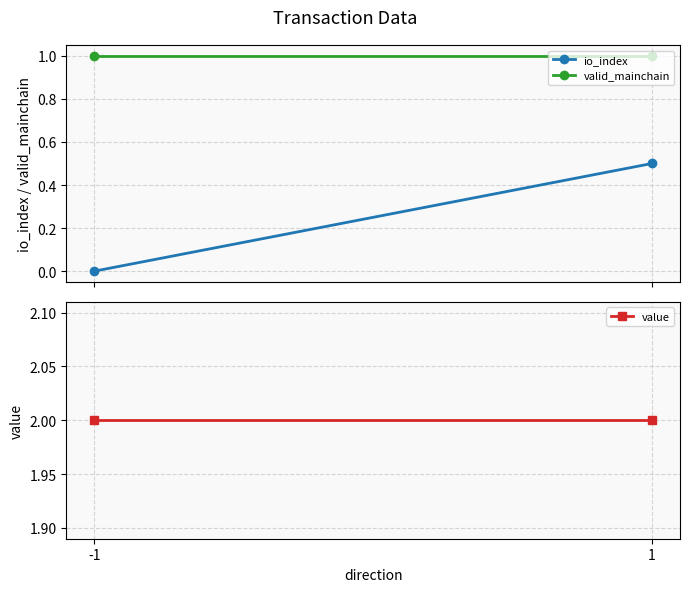

Rank the series by their average value, from lowest to highest.

io_index, valid_mainchain, value